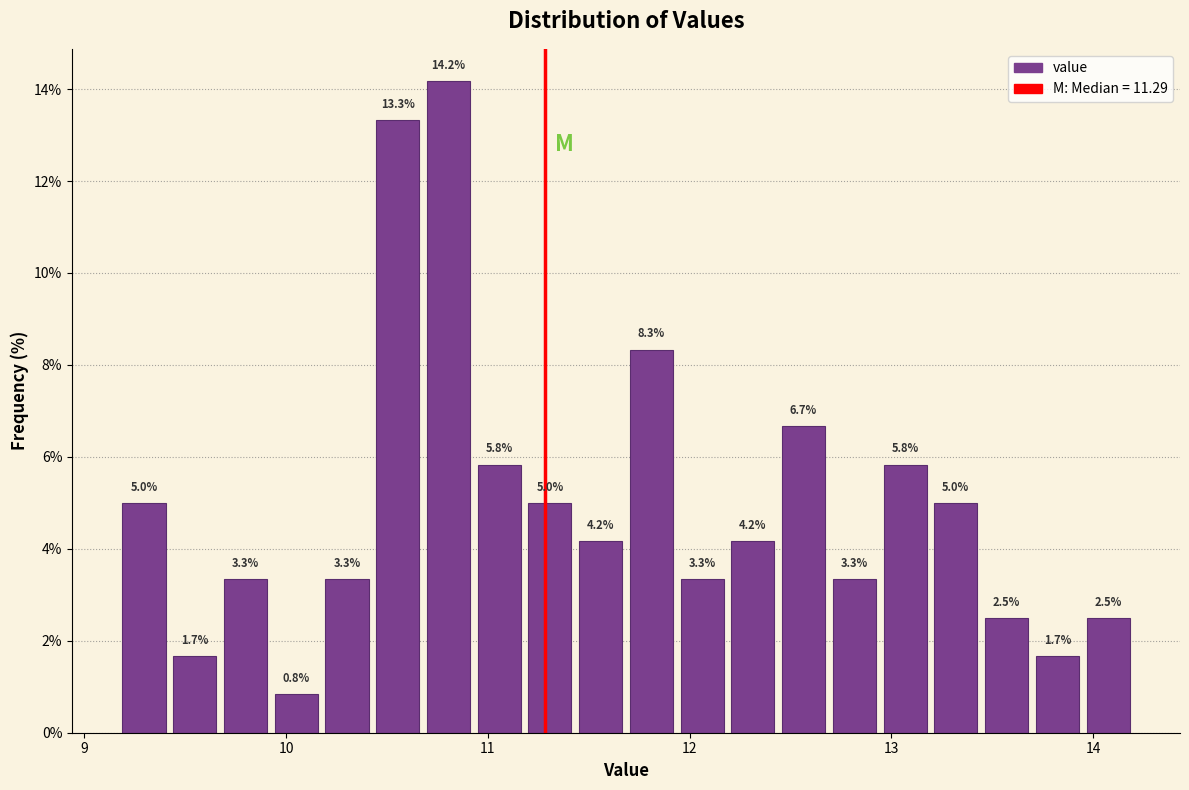

Around what value on the x-axis is the tallest bar? Give the approximate position of its centre, as read against the axis.

10.8